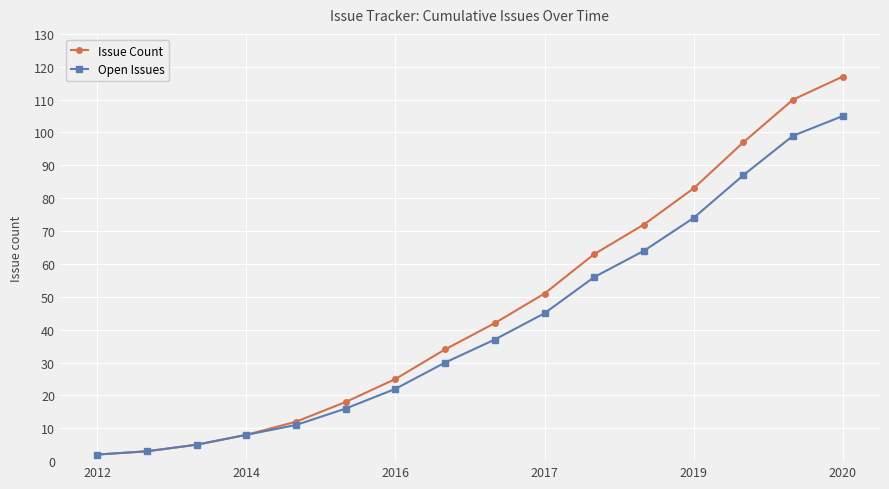

Which series has the largest range (max minus min)?

Issue Count